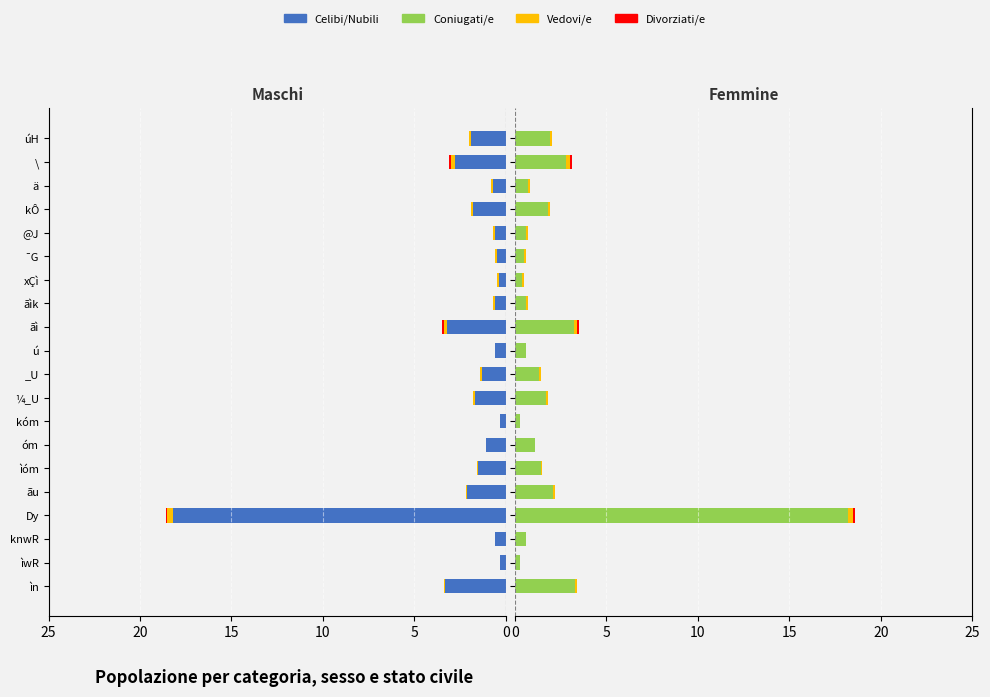

True or false: Vedovi/e has a value of 0.0 at ìóm.

False